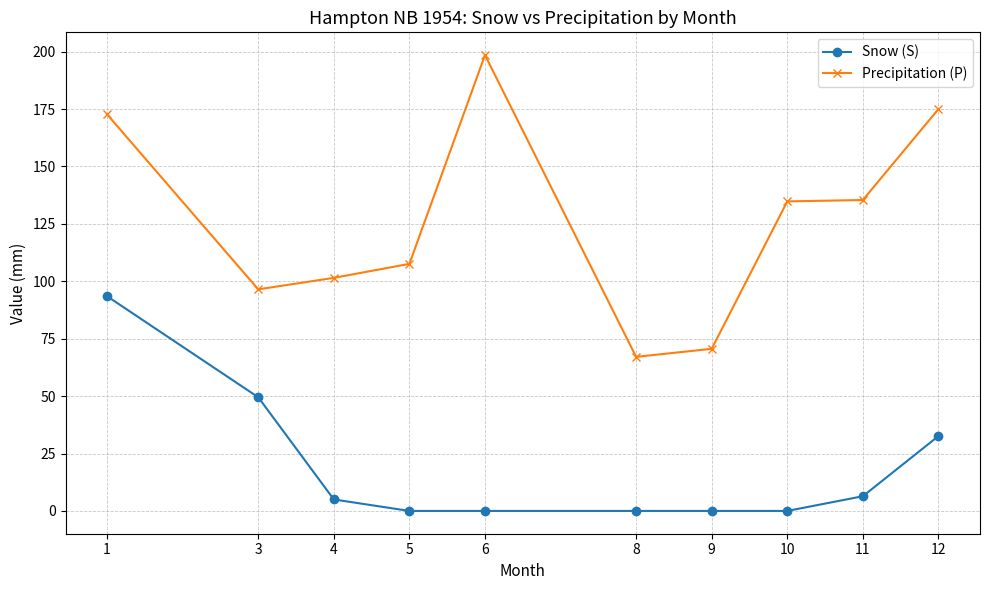

List the series in order of their overall mean, highest first.

Precipitation (P), Snow (S)